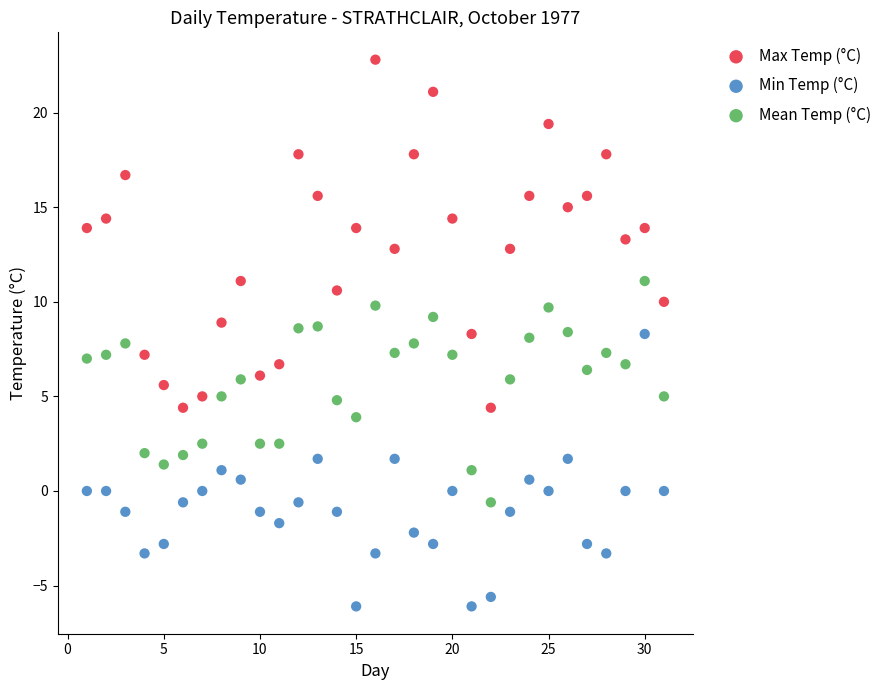

Across all data points, what is the range of Y values (max minus min)?

28.9